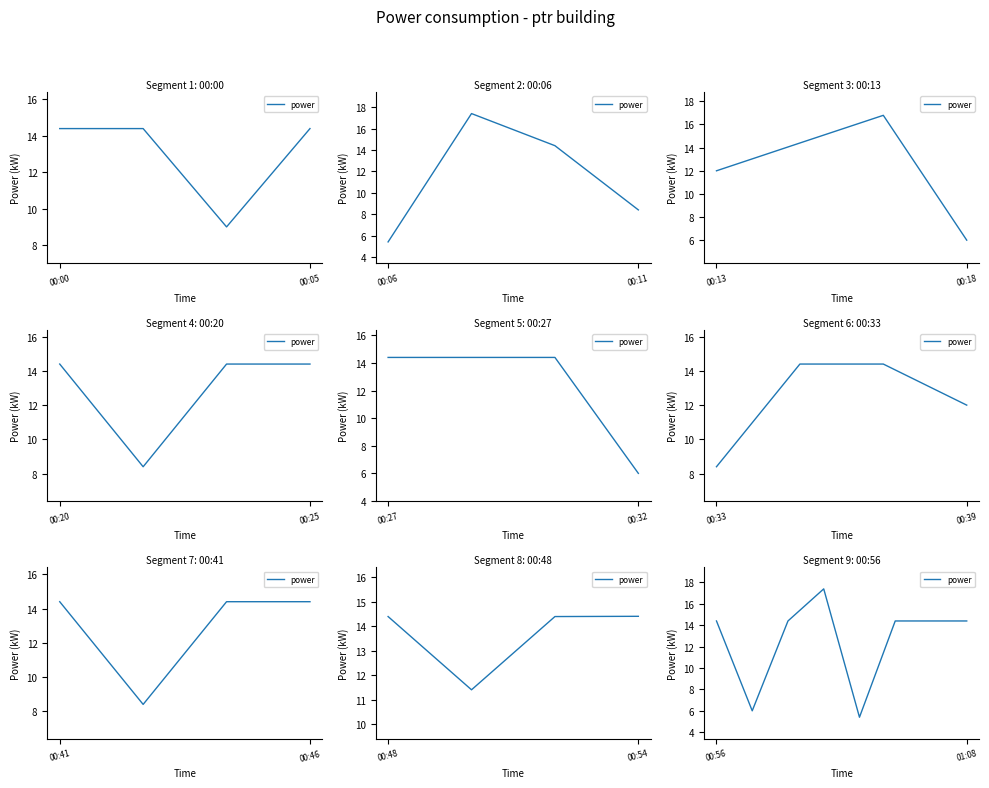

True or false: there are more than 2 points higher than both neighbors.

False